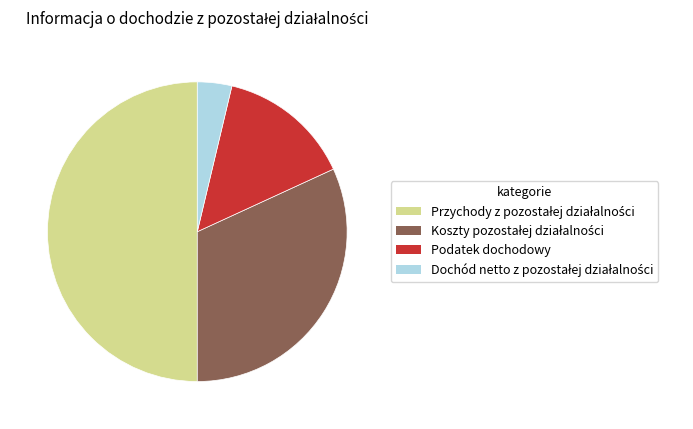

Is it true that Podatek dochodowy is 7% of the pie?

False